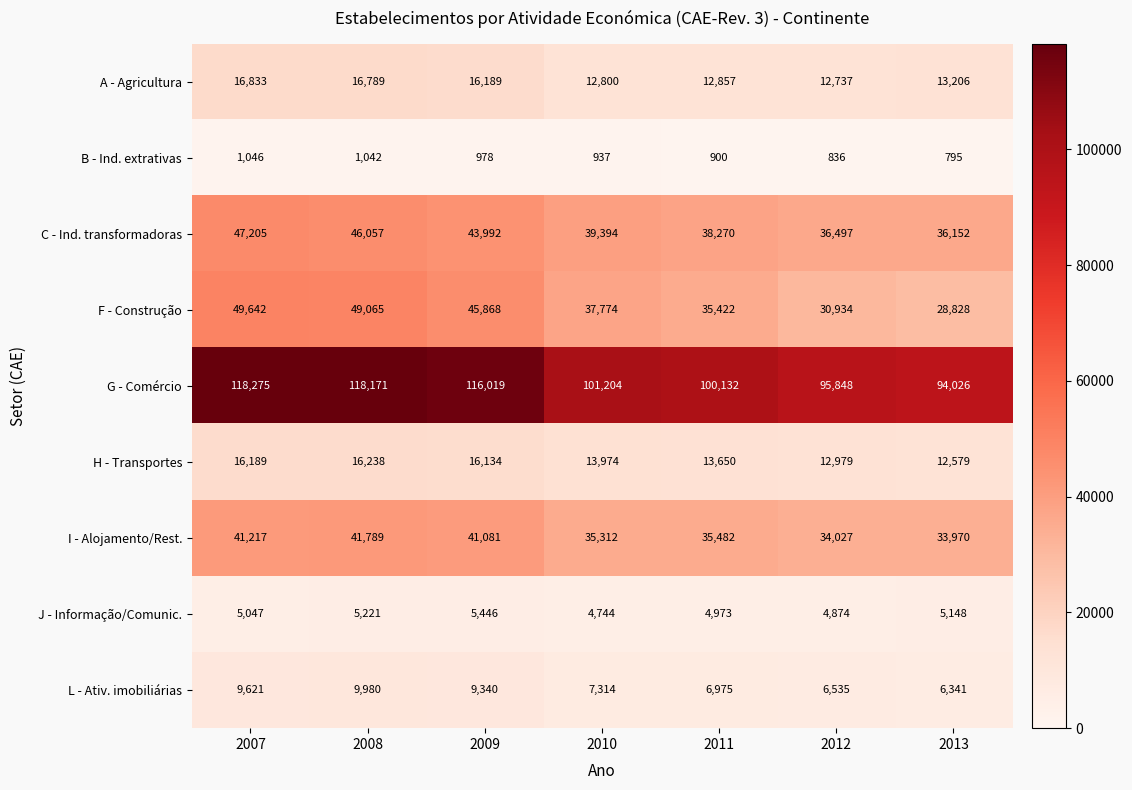

What is the difference between the second highest and minimum values in the J - Informação/Comunic. series?

477